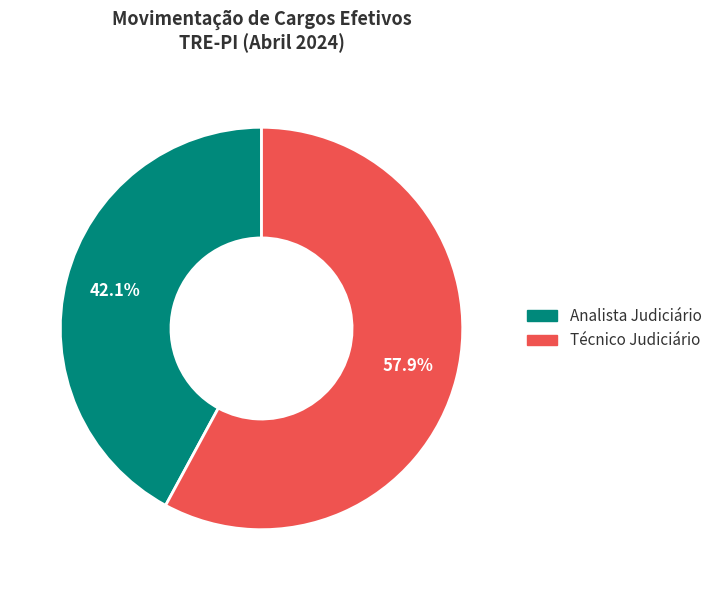

Is there any slice that represents more than half of the pie?

Yes